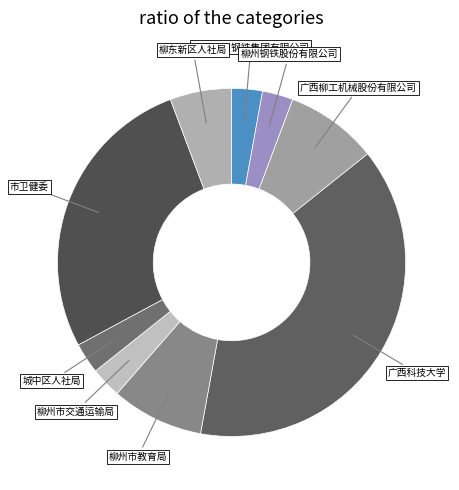

Is there a majority slice in this chart?

No